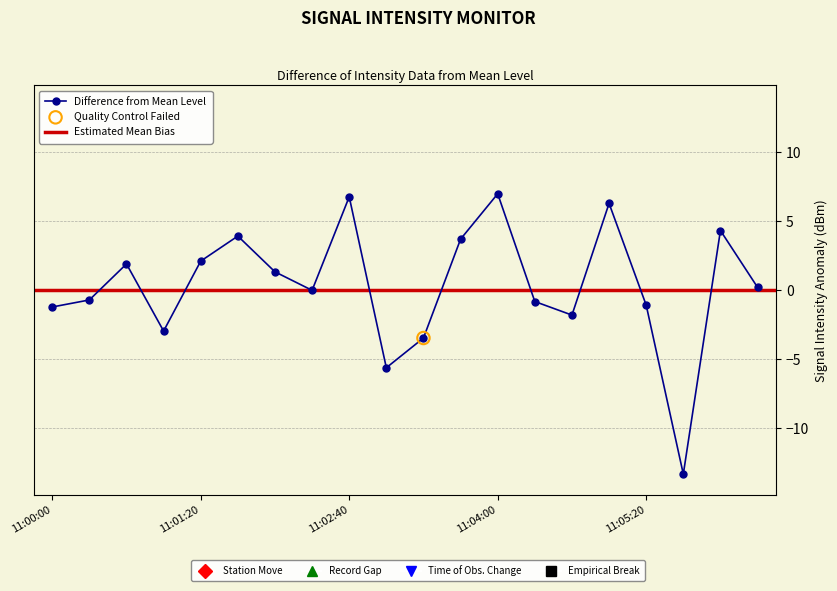

What is the change in value from 8 to 17?

-20.1